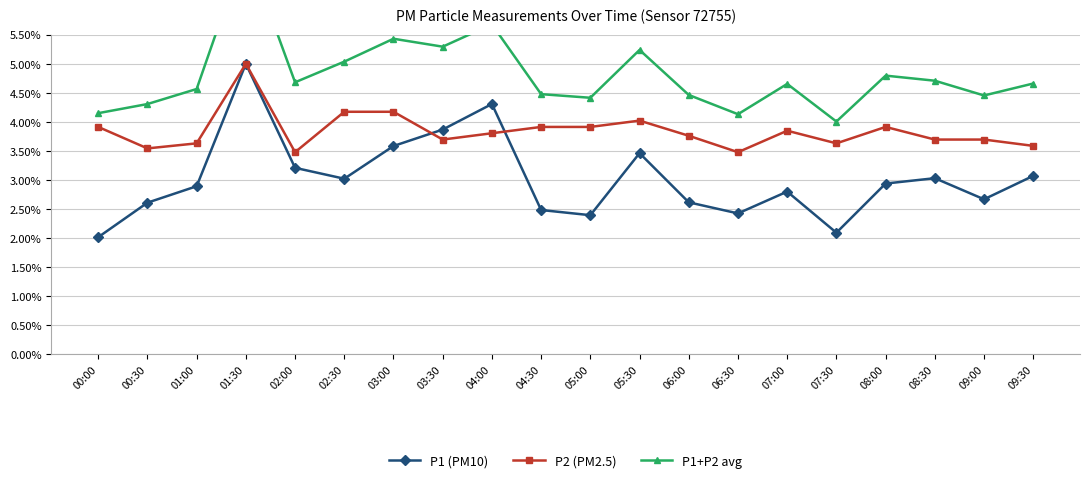

What position from the right is 01:30?

17